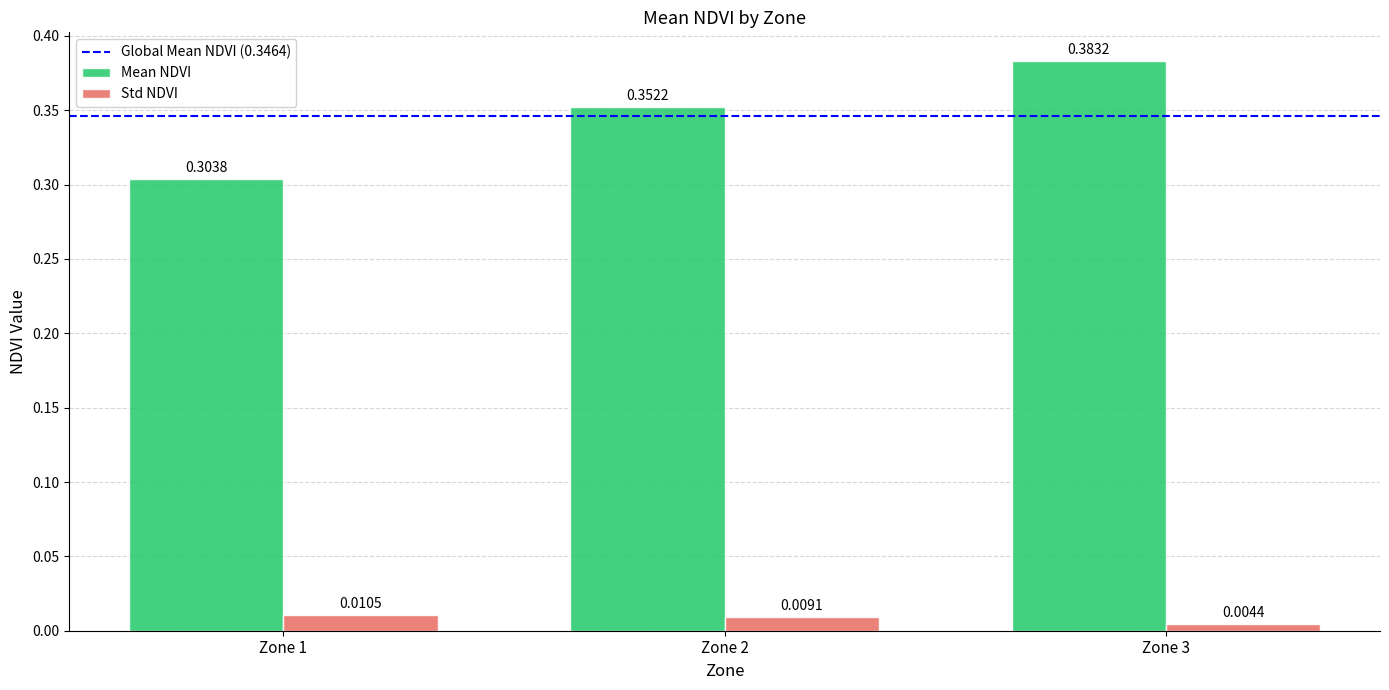

Rank the series by their average value, from highest to lowest.

Mean NDVI, Std NDVI